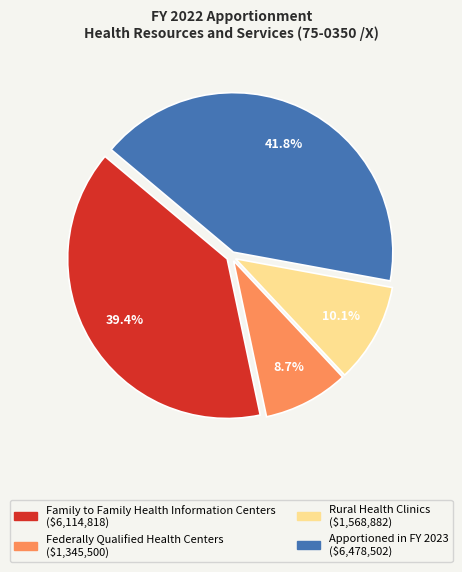

Count the number of slices in the pie.

4